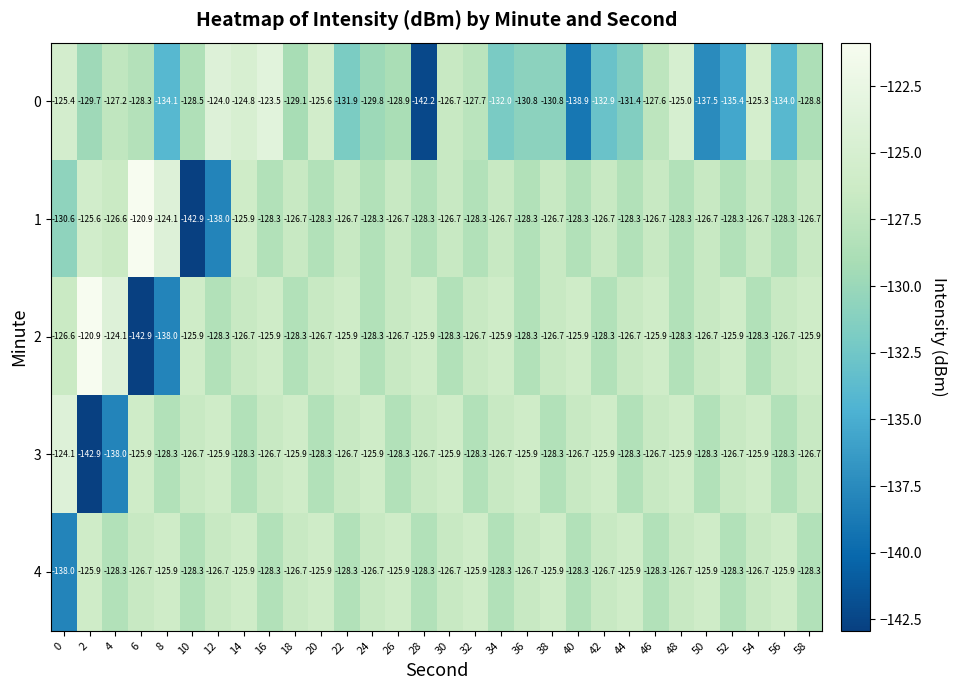

What is the difference between the 3 values at 18 and 50?

2.4